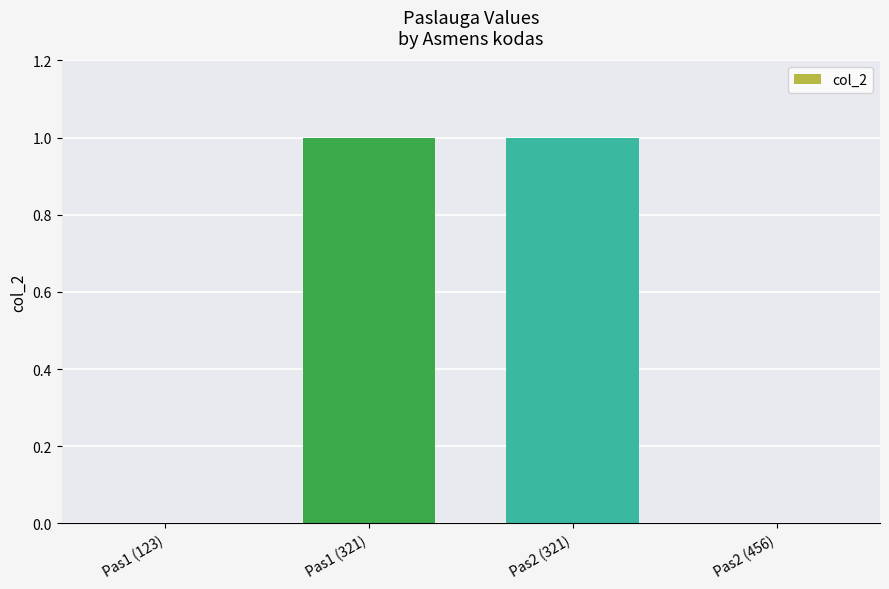

What is the change in value from Pas1 (123) to Pas1 (321)?

+1